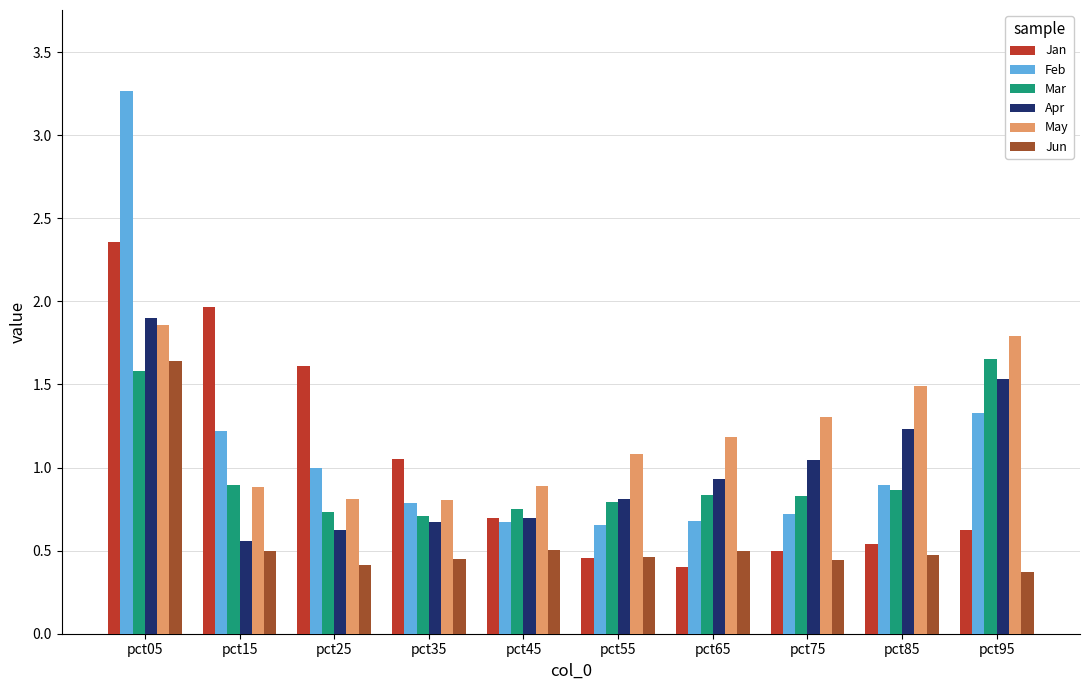

Is it true that Jun equals 0.3 at pct55?

False